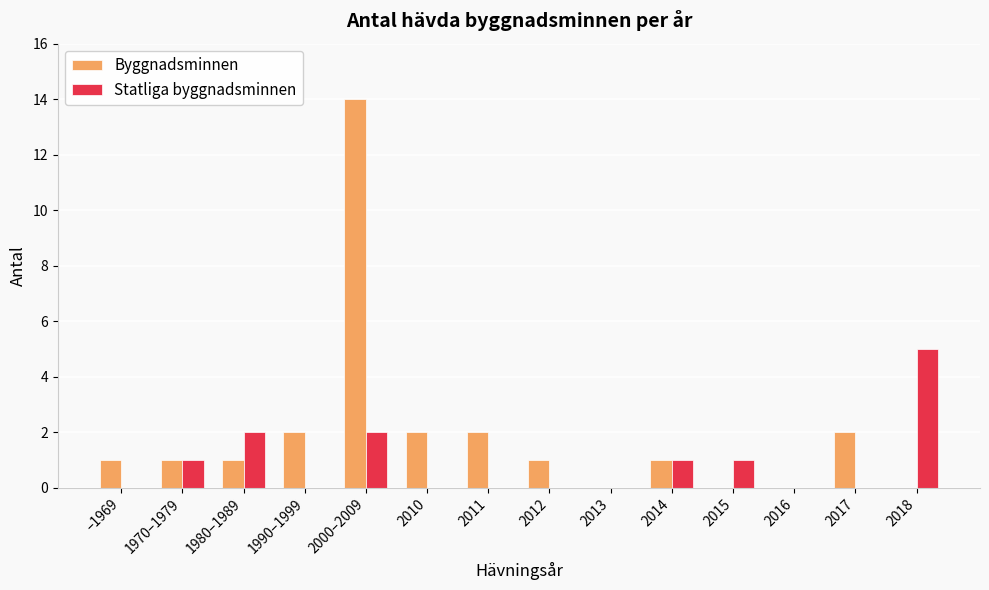

Between –1969 and 2018, which series saw the biggest shift?

Statliga byggnadsminnen